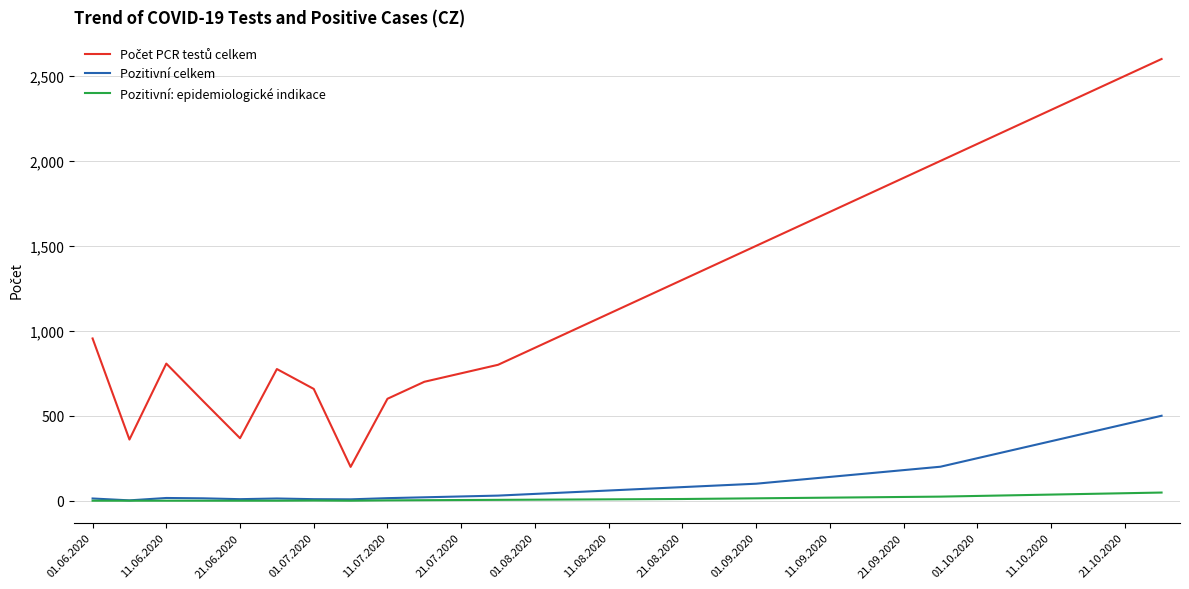

What is the greatest value displayed?

2600